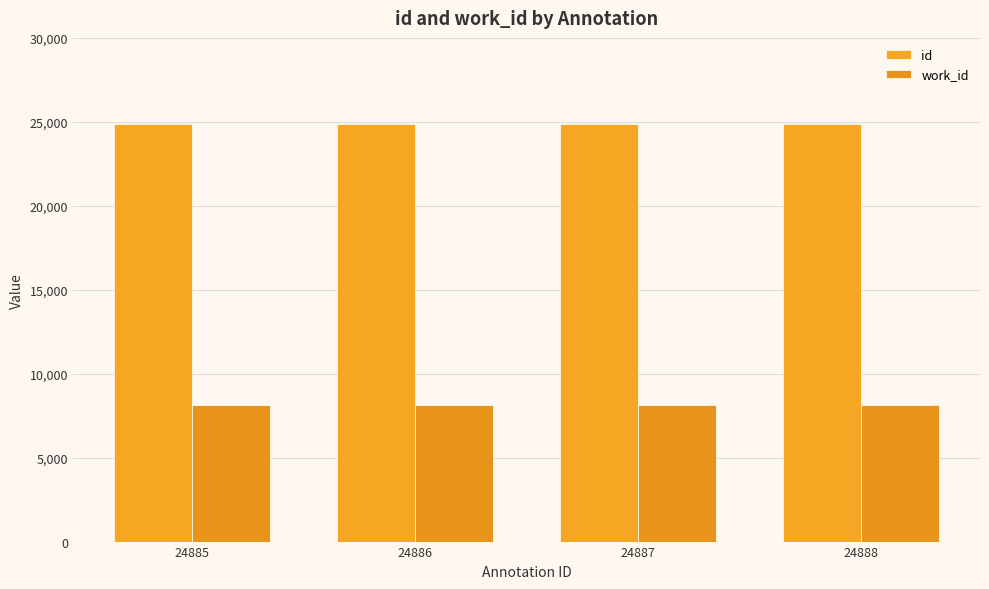

Rank the series by their average value, from lowest to highest.

work_id, id